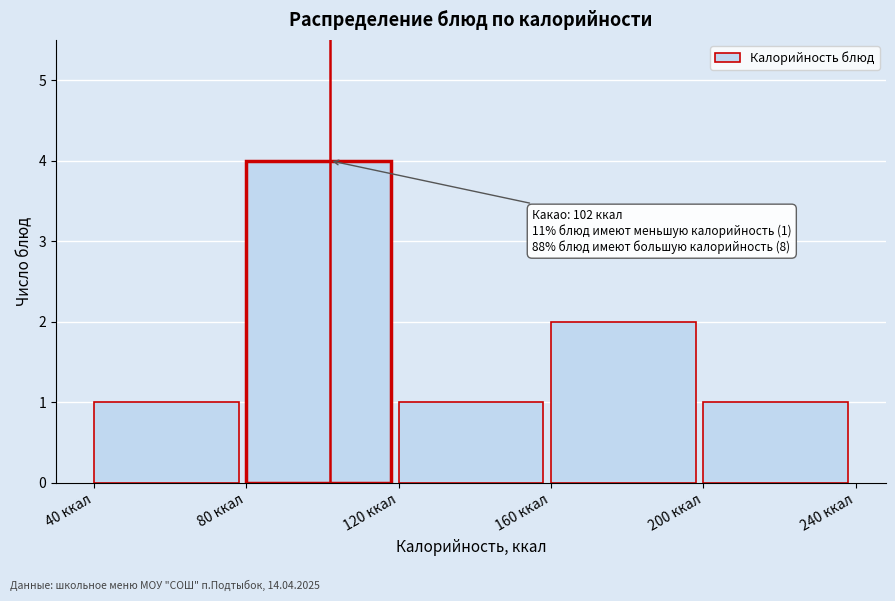

Which range on the x-axis has the tallest bar?

80 to 120